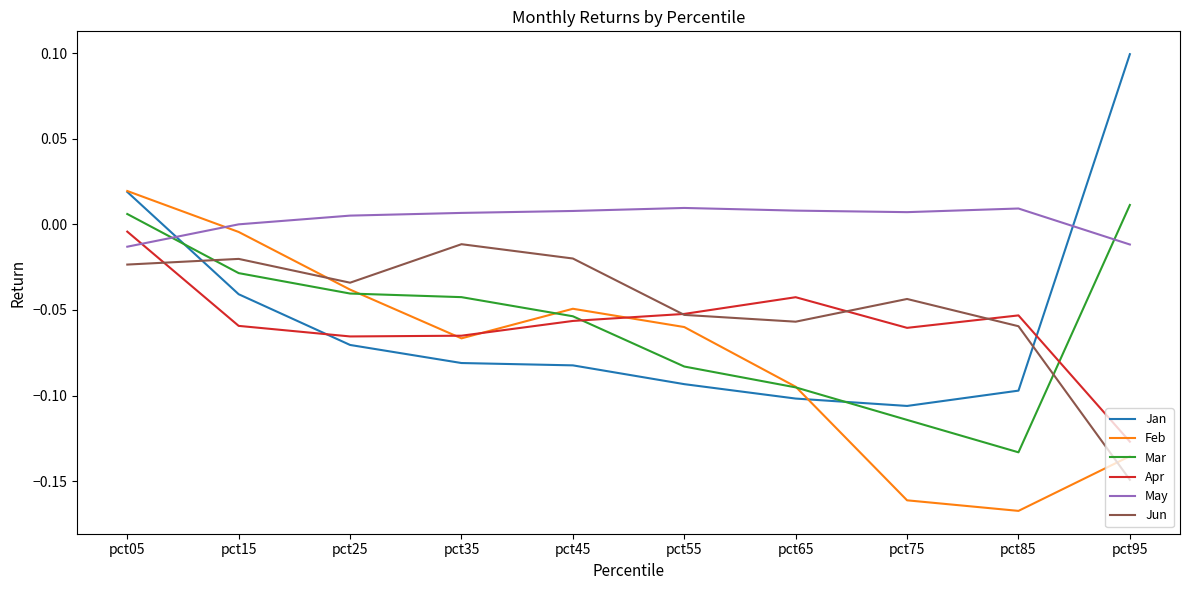

Which category has the highest value across all series?

pct95